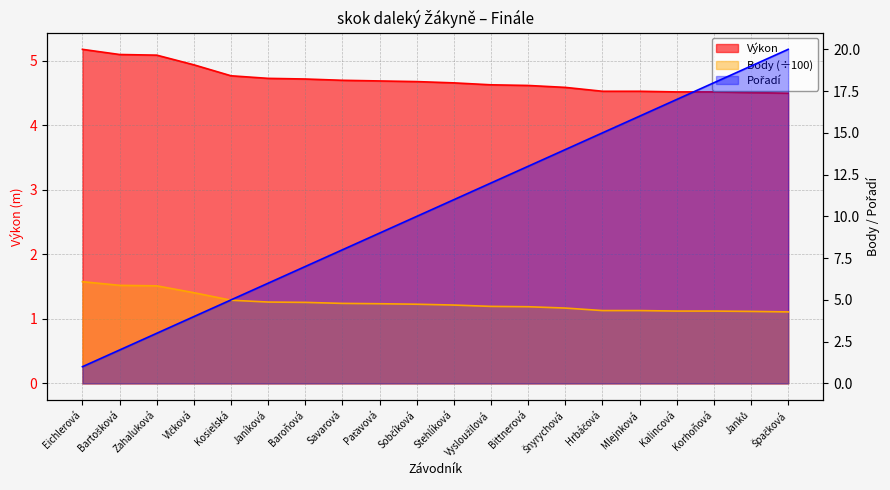

Reading left to right, transcribe all the data shown in this chart.

Výkon: Eichlerová=5.2	Bartošková=5.1	Zahaluková=5.1	Vlčková=4.9	Kosielská=4.8	Janíková=4.7	Baroňová=4.7	Savarová=4.7	Paťavová=4.7	Sobčíková=4.7	Stehlíková=4.7	Vysloužilová=4.6	Bittnerová=4.6	Šnyrychová=4.6	Hrbáčová=4.5	Mlejnková=4.5	Kalincová=4.5	Korhoňová=4.5	Janků=4.5	Špačková=4.5
Body: Eichlerová=6.1	Bartošková=5.9	Zahaluková=5.8	Vlčková=5.4	Kosielská=5.0	Janíková=4.9	Baroňová=4.8	Savarová=4.8	Paťavová=4.8	Sobčíková=4.7	Stehlíková=4.7	Vysloužilová=4.6	Bittnerová=4.6	Šnyrychová=4.5	Hrbáčová=4.4	Mlejnková=4.4	Kalincová=4.3	Korhoňová=4.3	Janků=4.3	Špačková=4.3
Pořadí: Eichlerová=1.0	Bartošková=2.0	Zahaluková=3.0	Vlčková=4.0	Kosielská=5.0	Janíková=6.0	Baroňová=7.0	Savarová=8.0	Paťavová=9.0	Sobčíková=10.0	Stehlíková=11.0	Vysloužilová=12.0	Bittnerová=13.0	Šnyrychová=14.0	Hrbáčová=15.0	Mlejnková=16.0	Kalincová=17.0	Korhoňová=18.0	Janků=19.0	Špačková=20.0